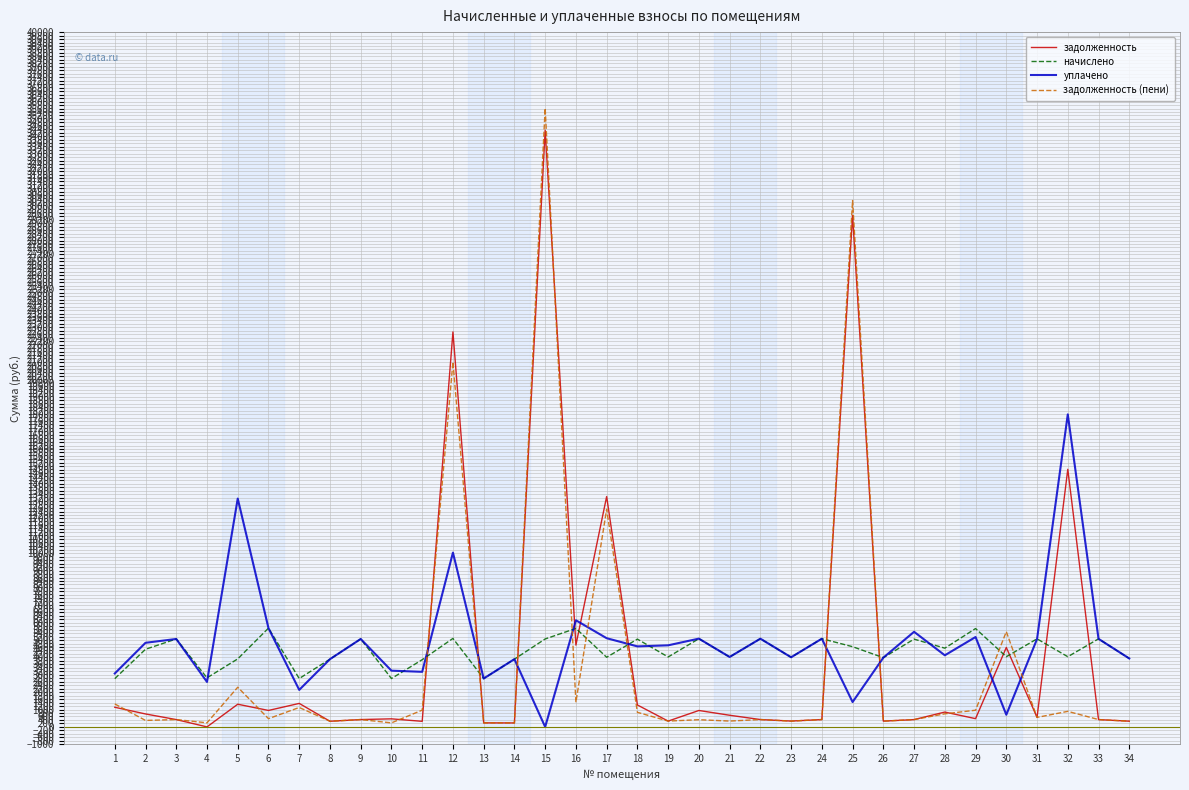

Is the value of задолженность at 16 greater than the value of задолженность (пени) at 16?

Yes